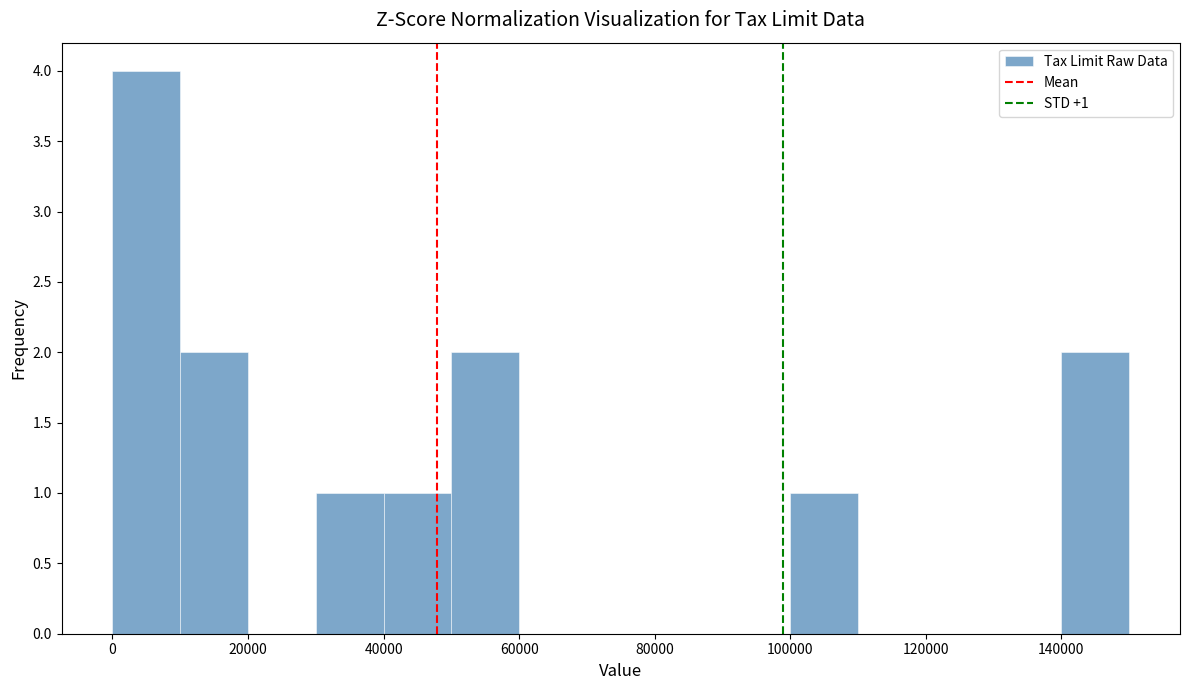

Over which range of the x-axis is the bar tallest?

0 to 10000